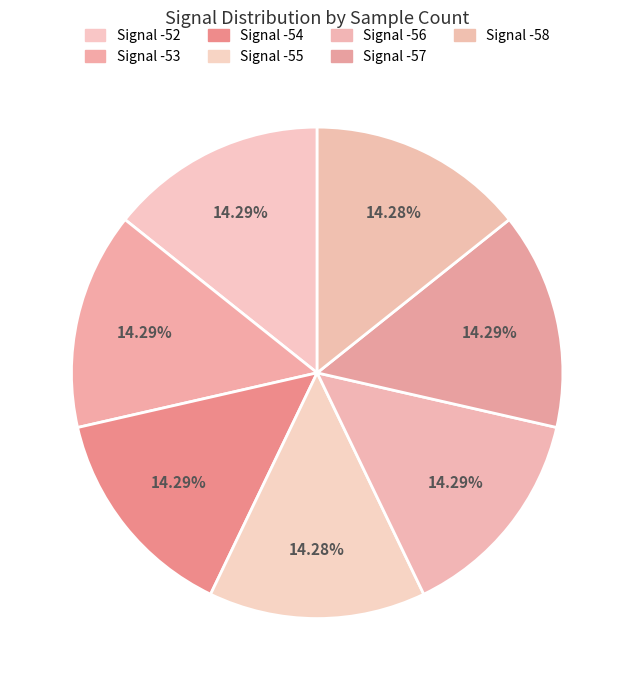

What percentage is the Signal -52 slice, to the nearest percent?

14%